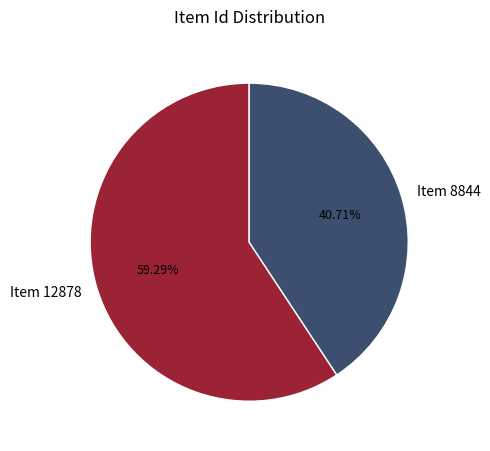

Count the number of slices in the pie.

2